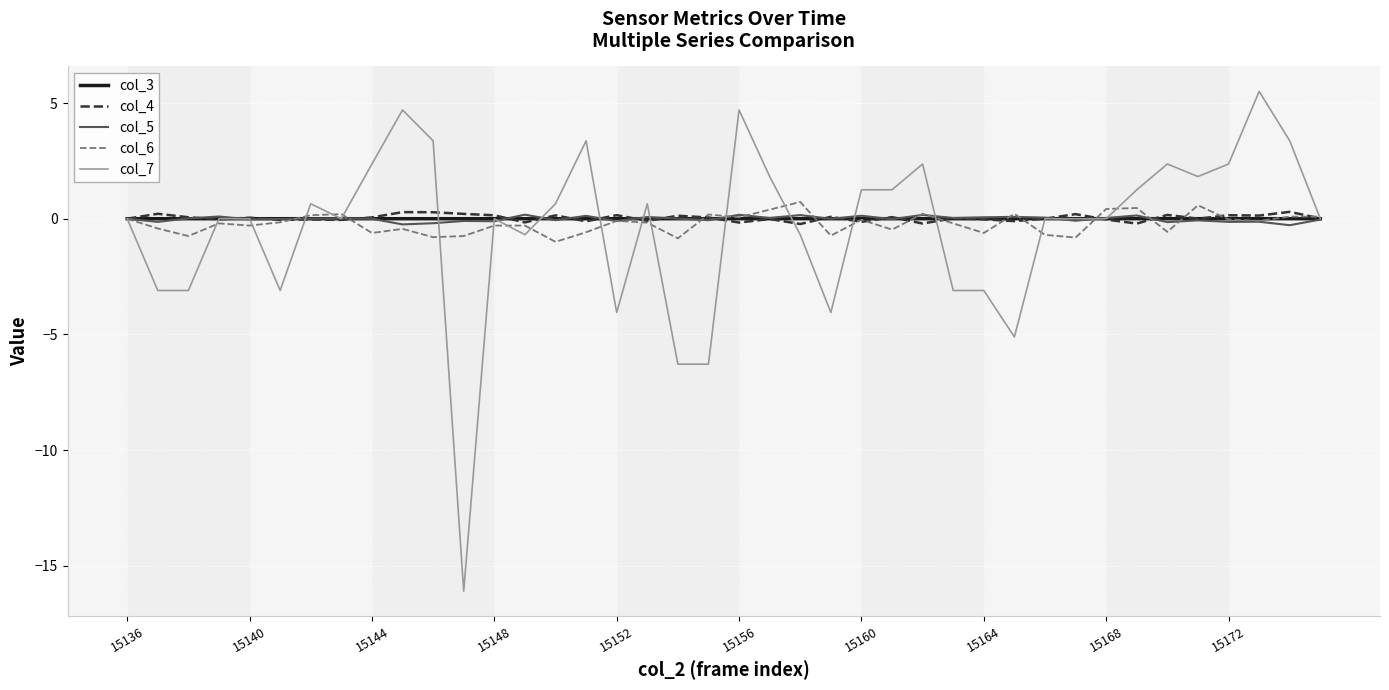

Which series has the widest spread of values?

col_7